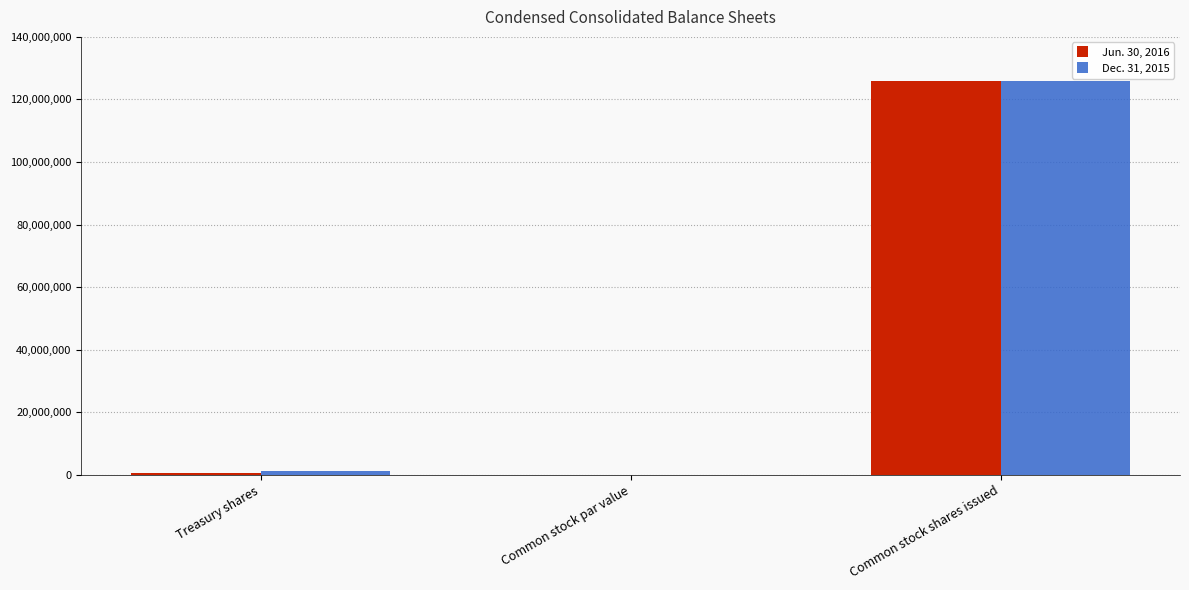

Is it true that Jun. 30, 2016 equals 182868835.9 at Common stock shares issued?

False